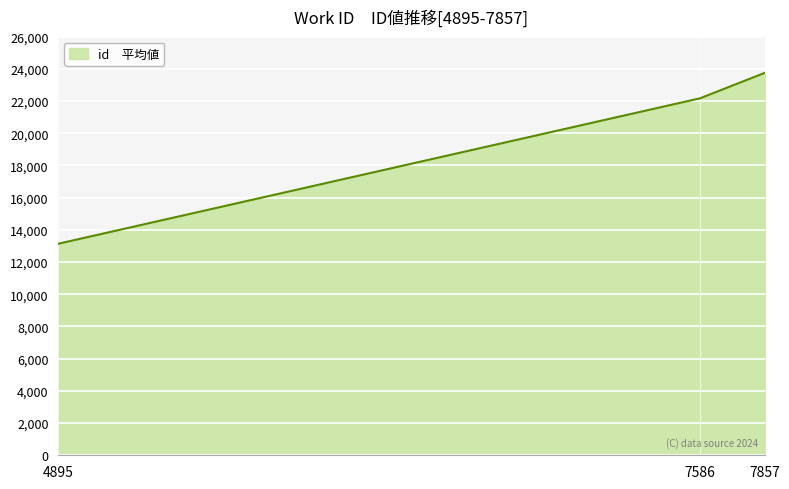

The chart shows a value of 6256 at 7586. True or false?

False